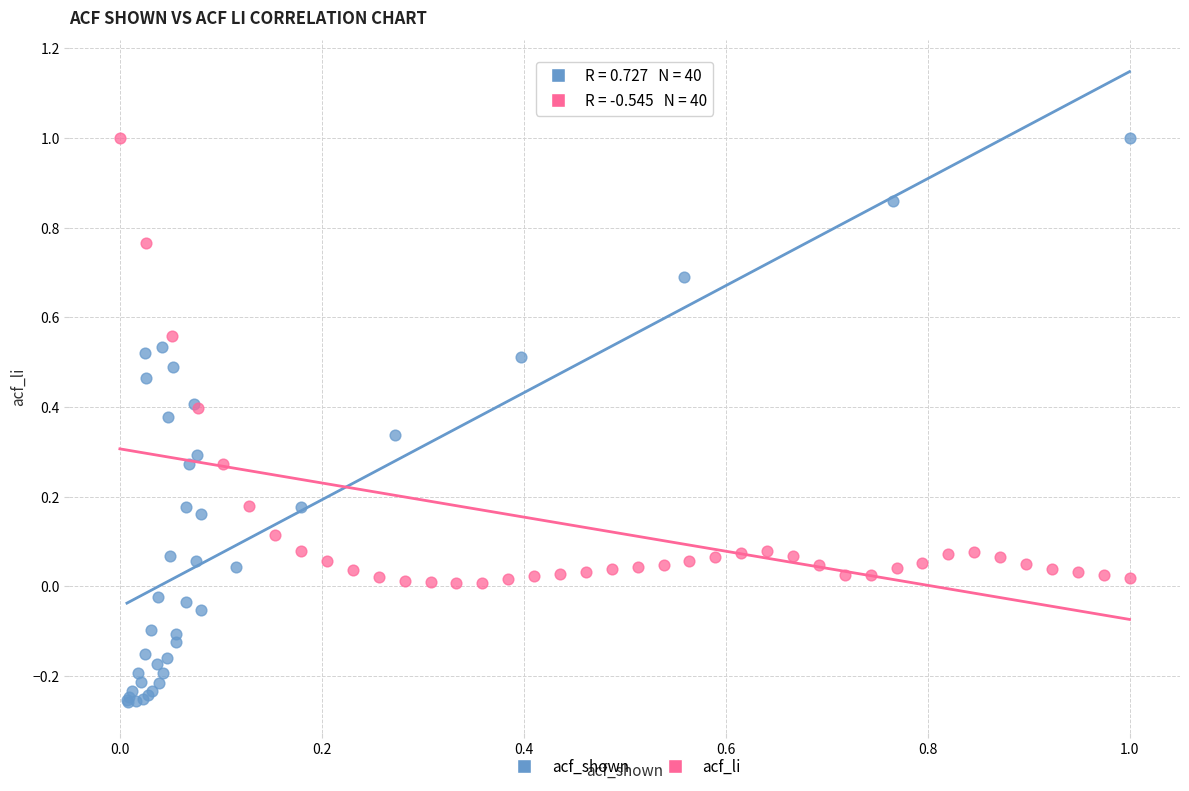

Which series contains the lowest Y value?

acf_shown